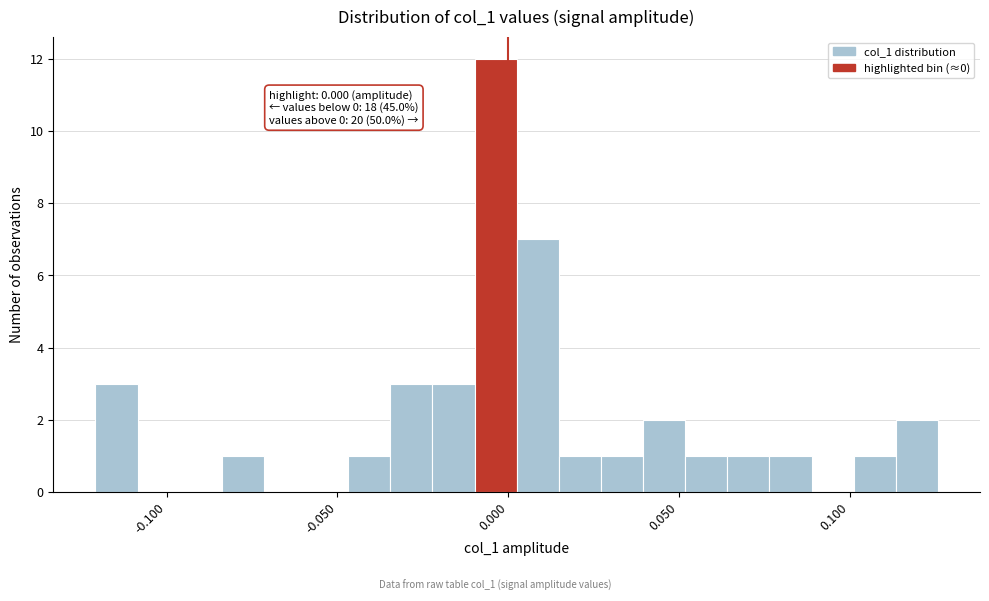

Around what value on the x-axis is the tallest bar? Give the approximate position of its centre, as read against the axis.

-0.005